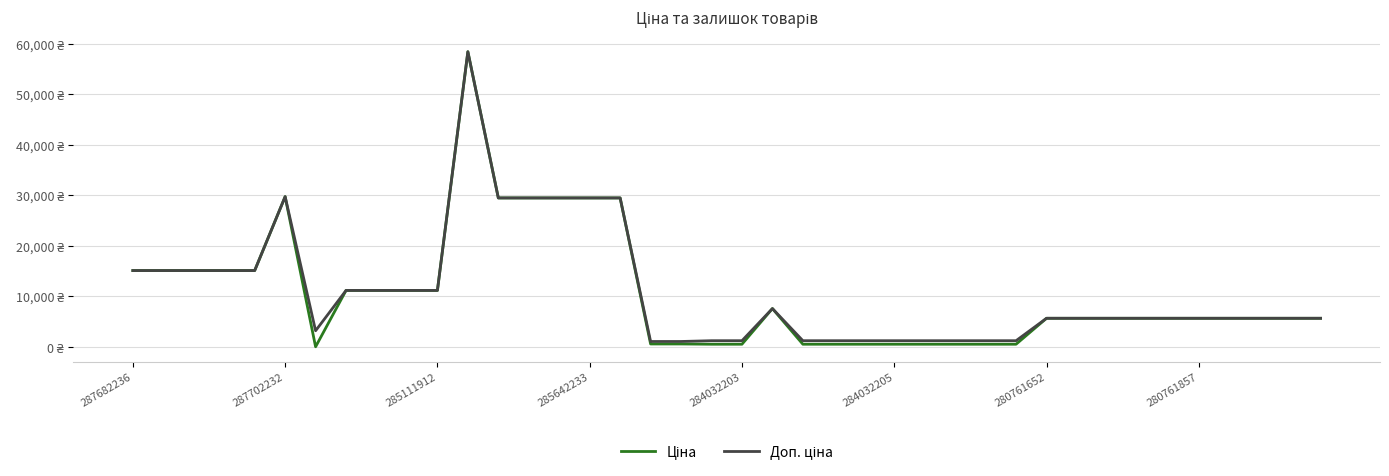

What is the value of the Доп. ціна point at the 39th from the left?

5673.8